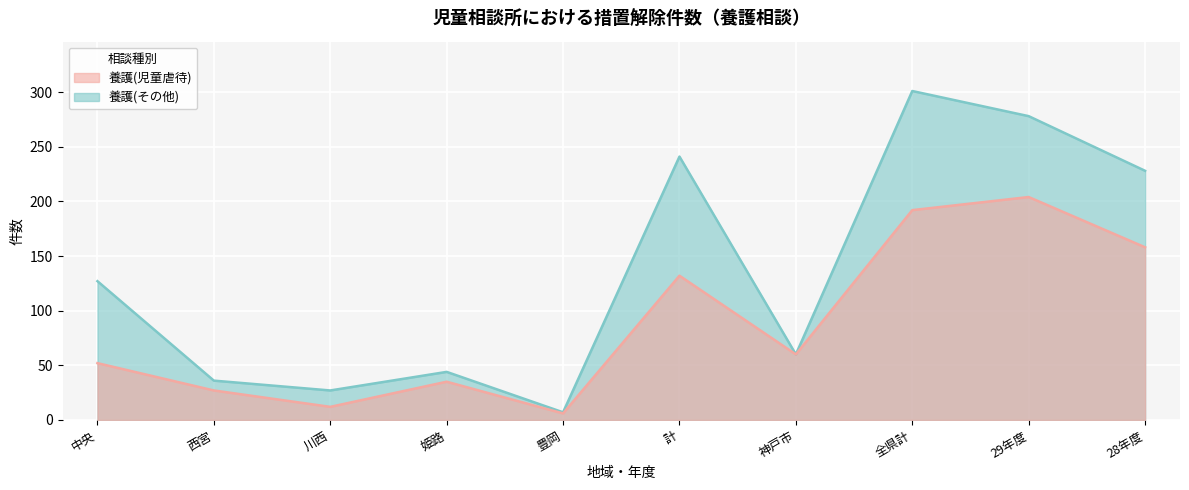

How many lines are shown in the chart?

2